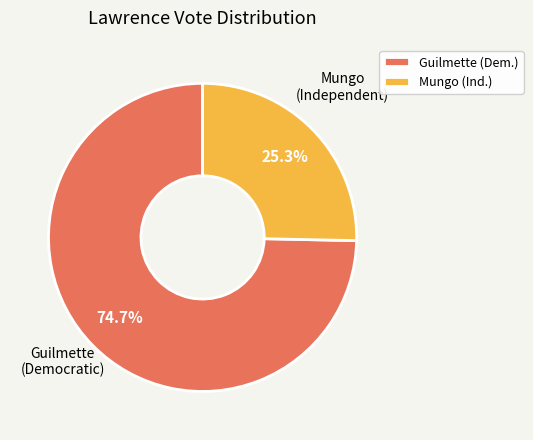

Count the number of slices in the pie.

2